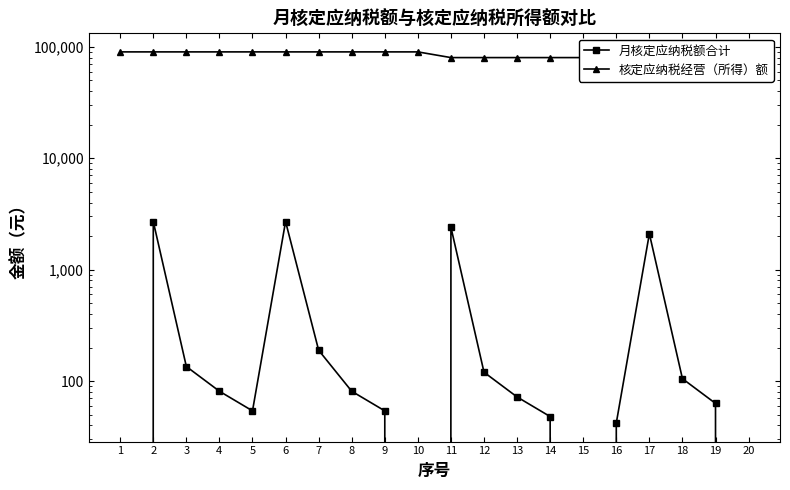

Is the value of 核定应纳税经营（所得）额 at 9 greater than the value of 月核定应纳税额合计 at 16?

Yes